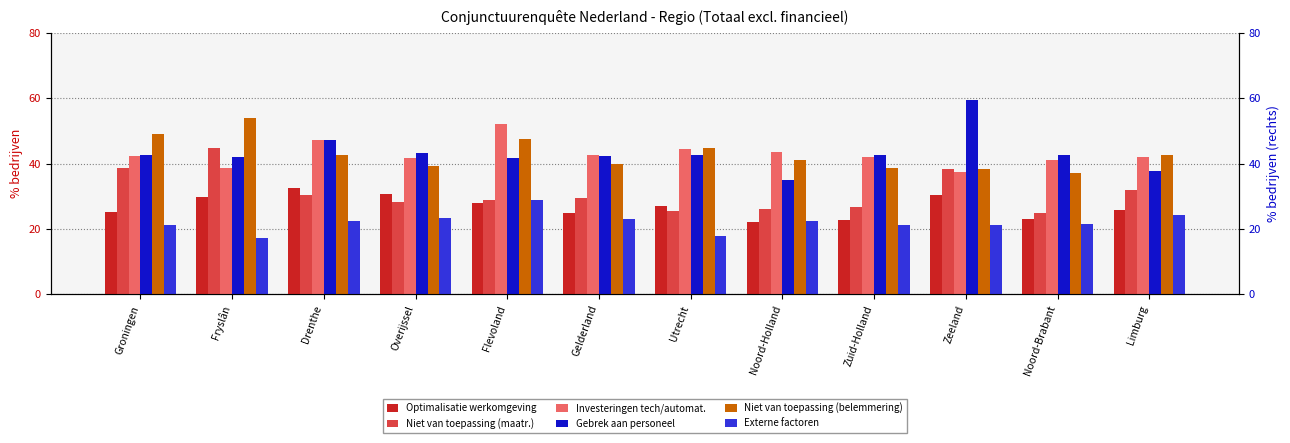

What is the sum of all Investeringen tech/automat. values?

515.9